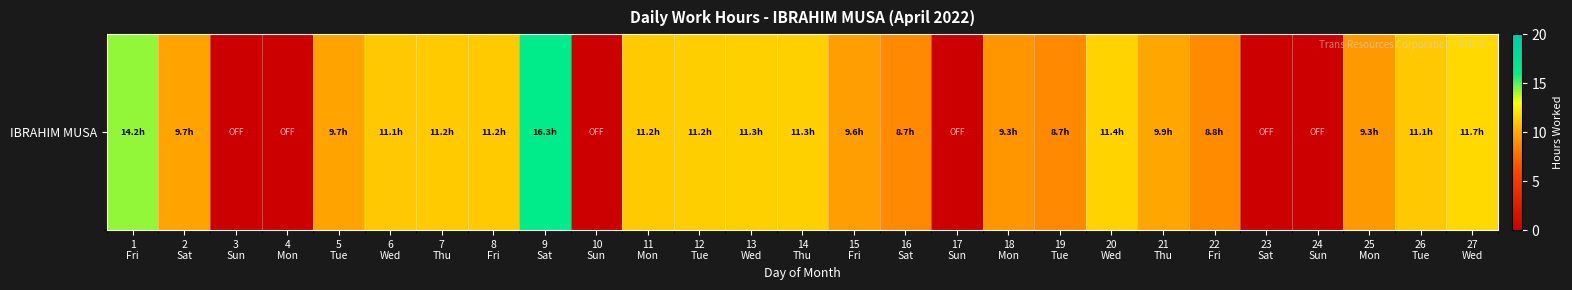

Where is the data nearest to the value 8?

16
Sat